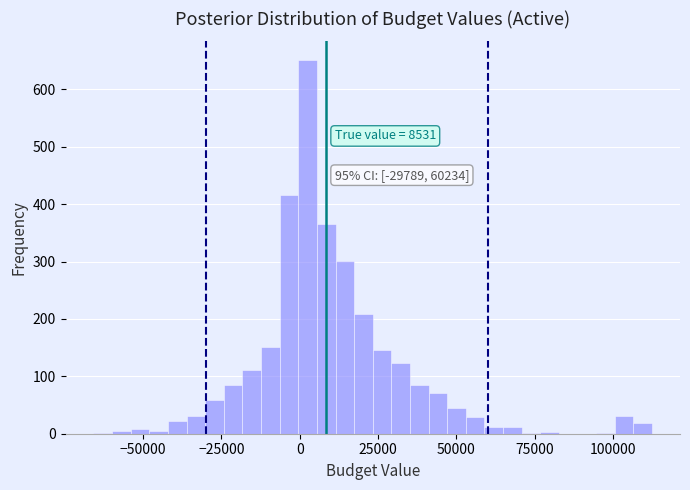

Read against the x-axis, roughly where is the centre of the tallest bar?

5000